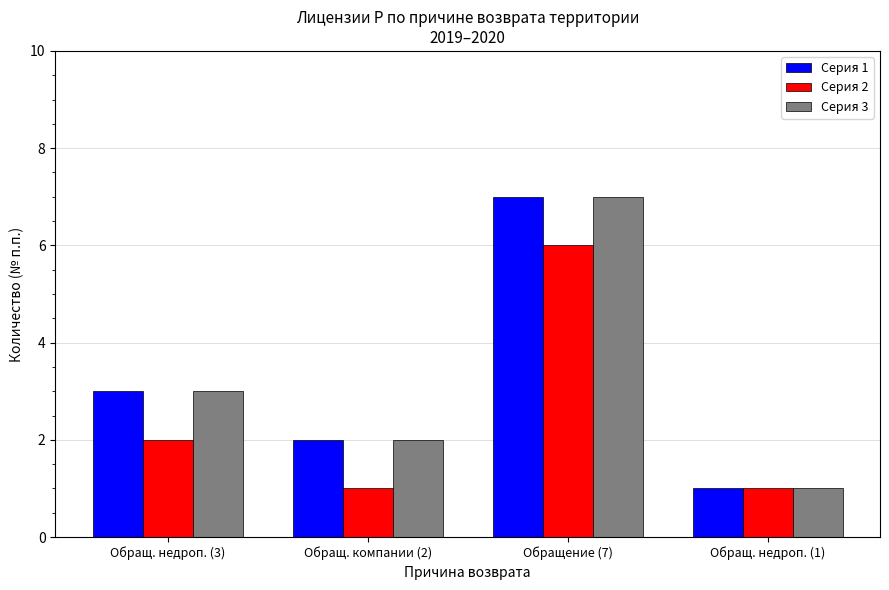

What is the average value of the Серия 1 series?

3